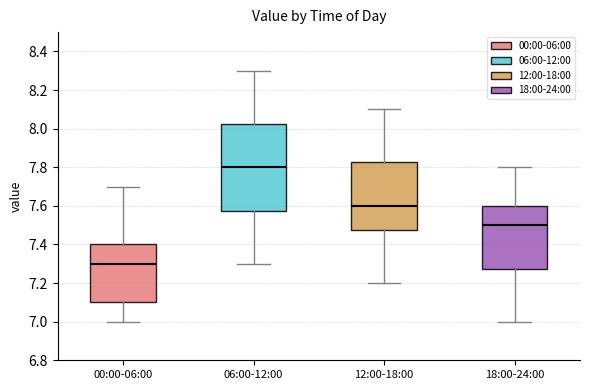

Which box's median line is the highest?

06:00-12:00